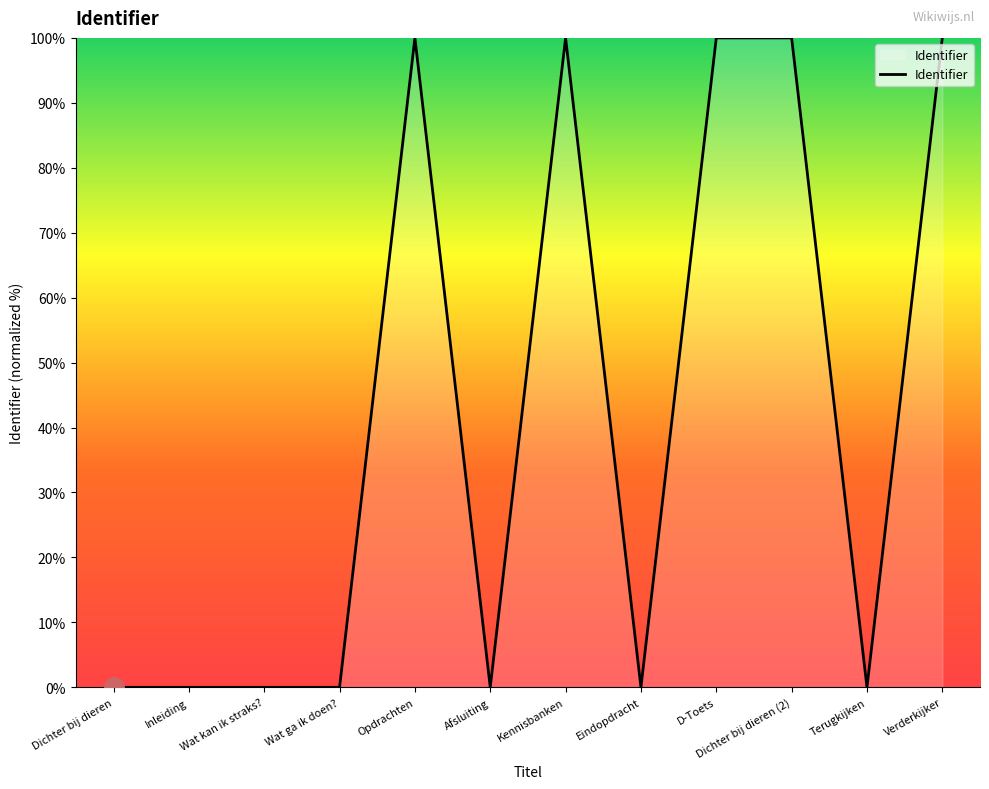

What is the maximum value shown in the chart?

100.0